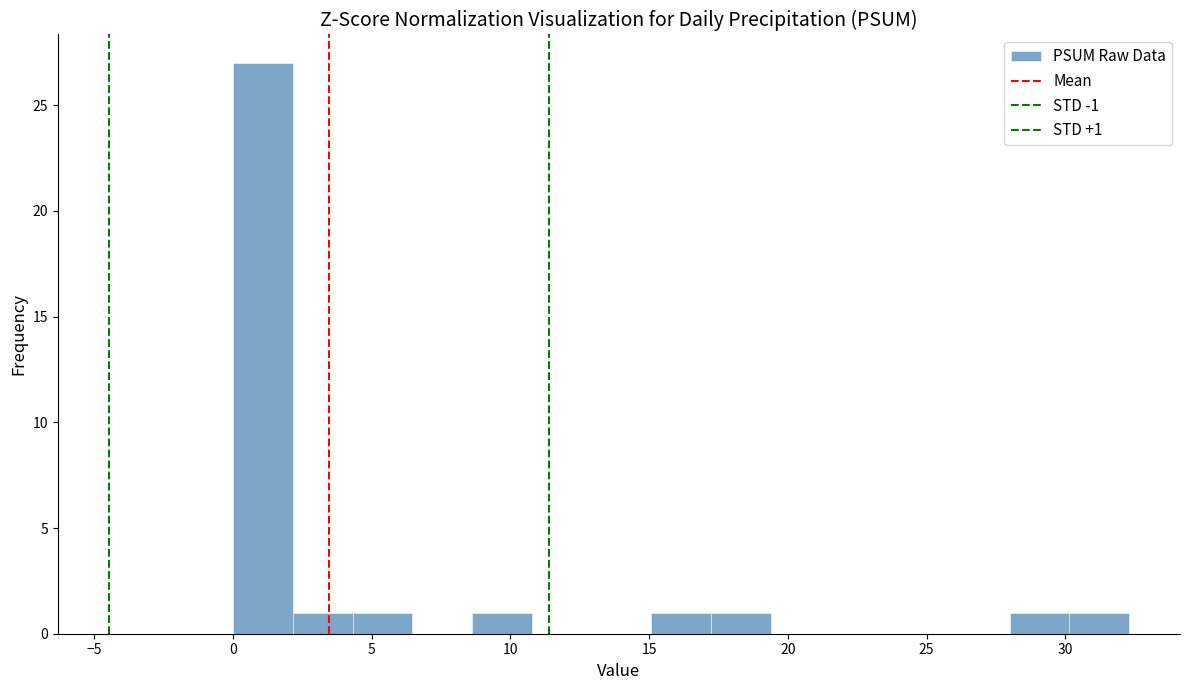

Which range on the x-axis has the tallest bar?

0.0 to 2.0